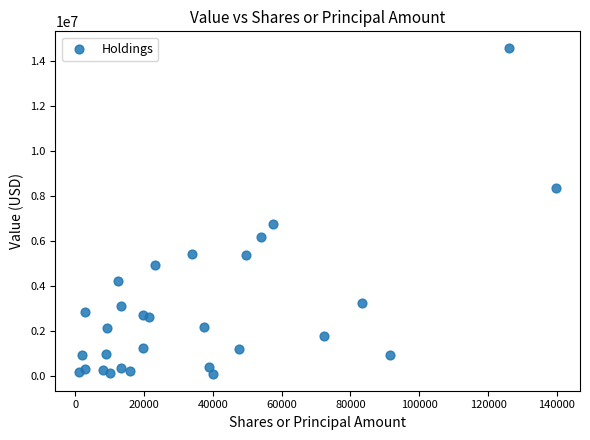

What is the range of X values (max minus min)?

138670